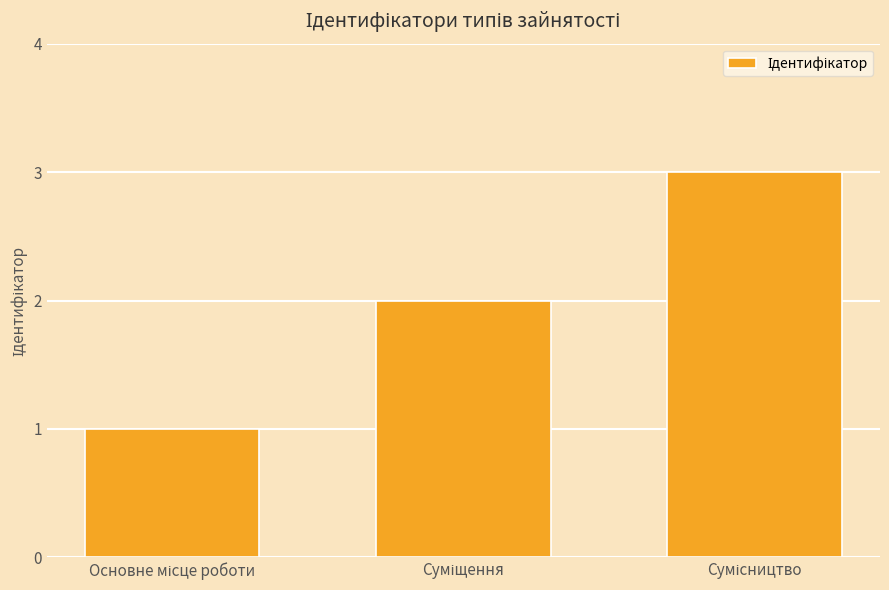

What is the greatest value displayed?

3